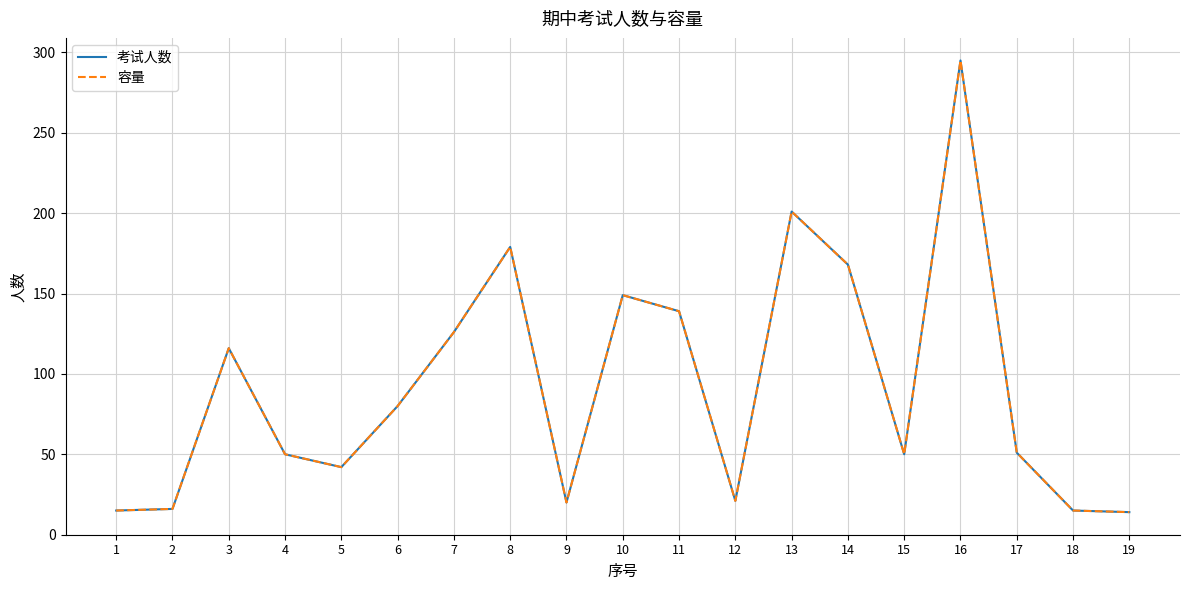

Reading left to right, transcribe all the data shown in this chart.

考试人数: 15	16	116	50	42	80	126	179	20	149	139	21	201	168	50	295	51	15	14
容量: 15	16	116	50	42	80	126	179	20	149	139	21	201	168	50	295	51	15	14